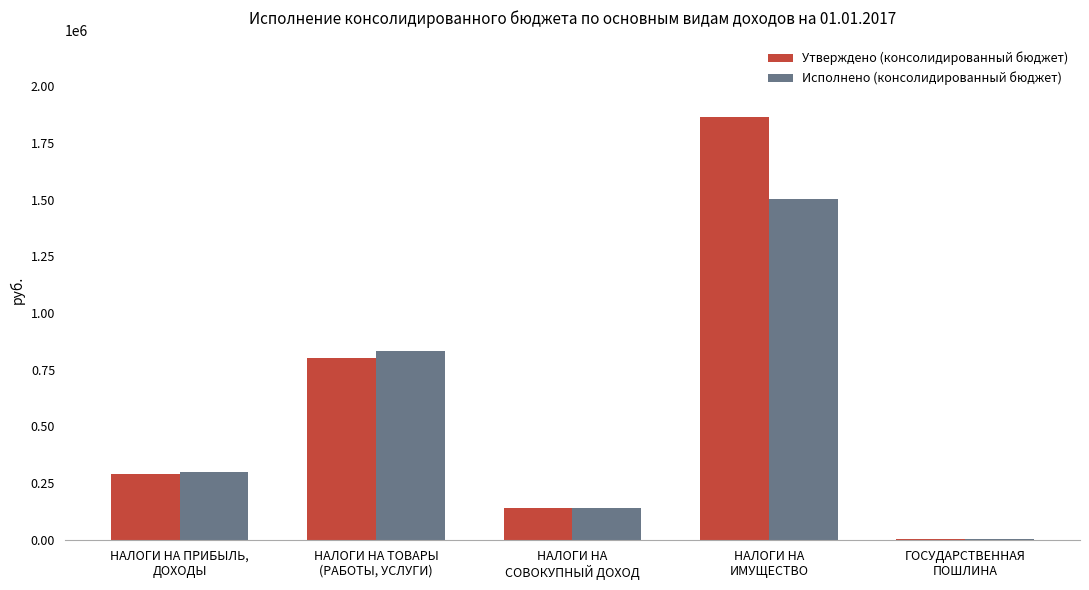

What is the greatest value displayed?

1865800.0